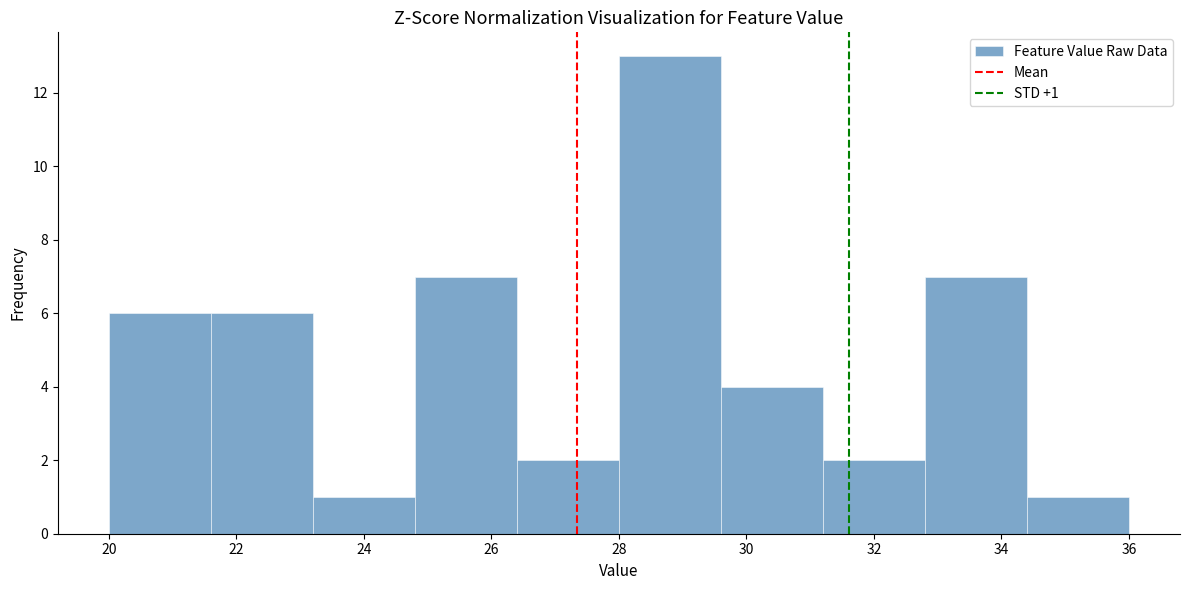

Over which range of the x-axis is the bar tallest?

28.0 to 29.6